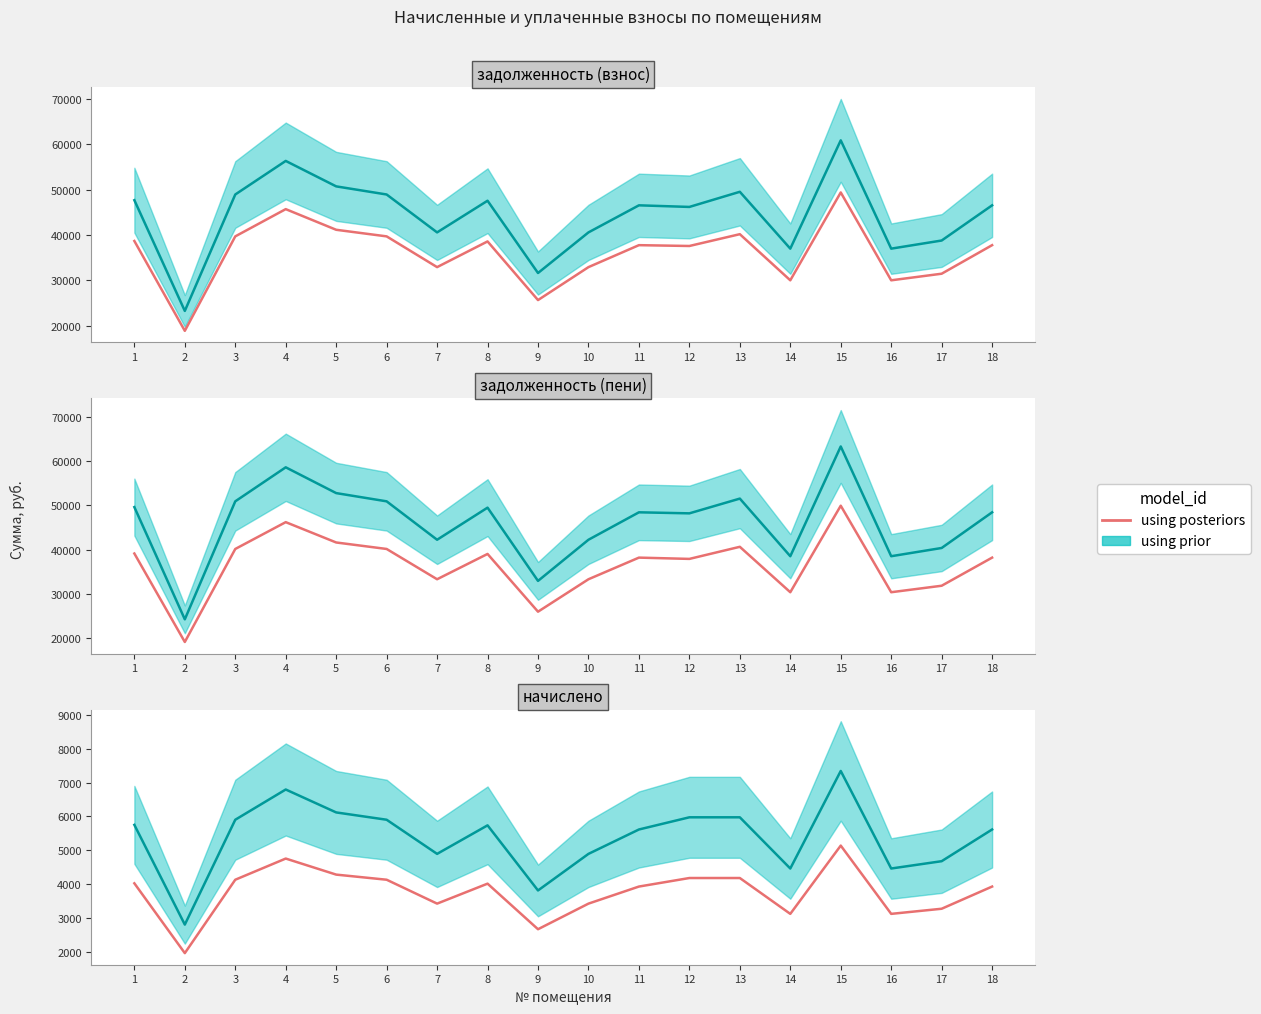

What is the value of the using prior point at the 11th from the left?

5616.0